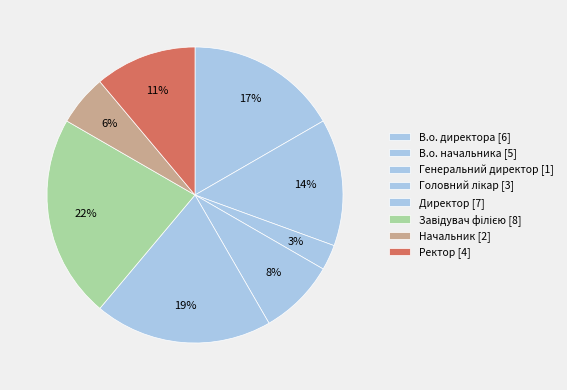

Does any single category account for the majority?

No